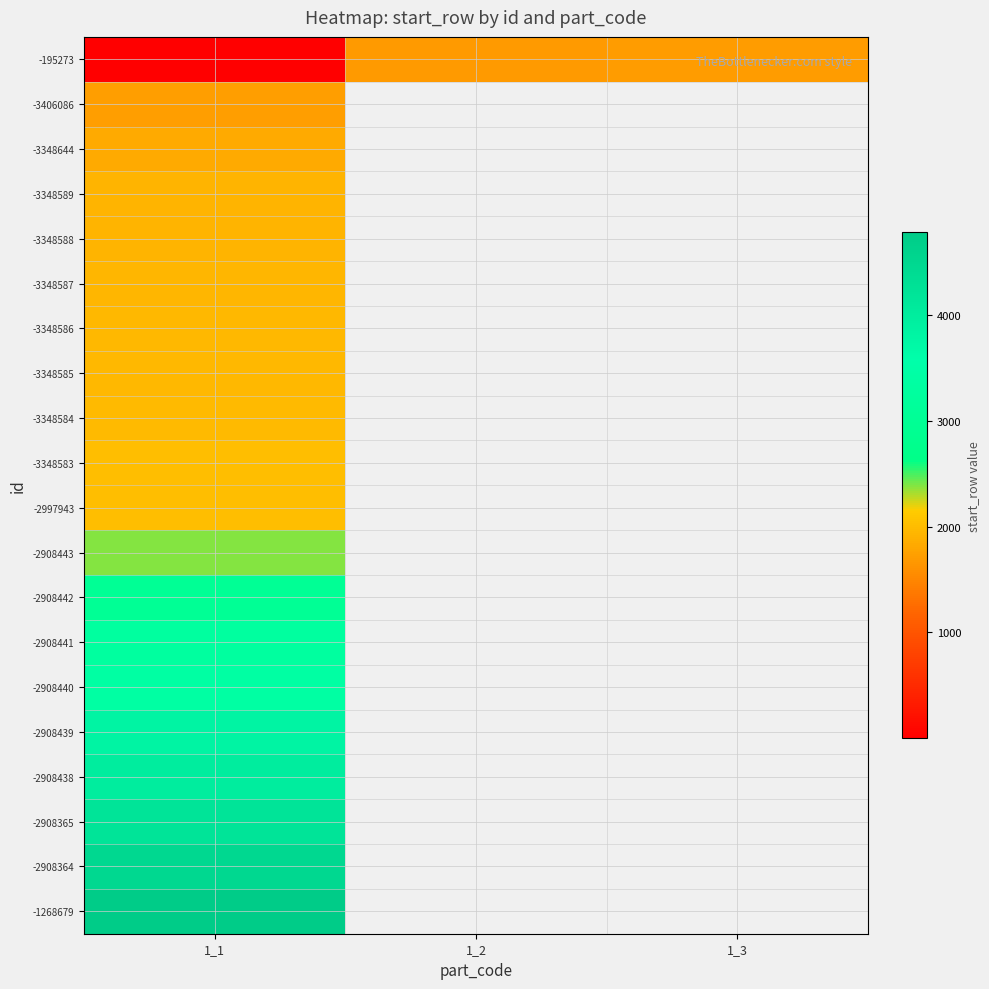

Count the number of data series in this chart.

20